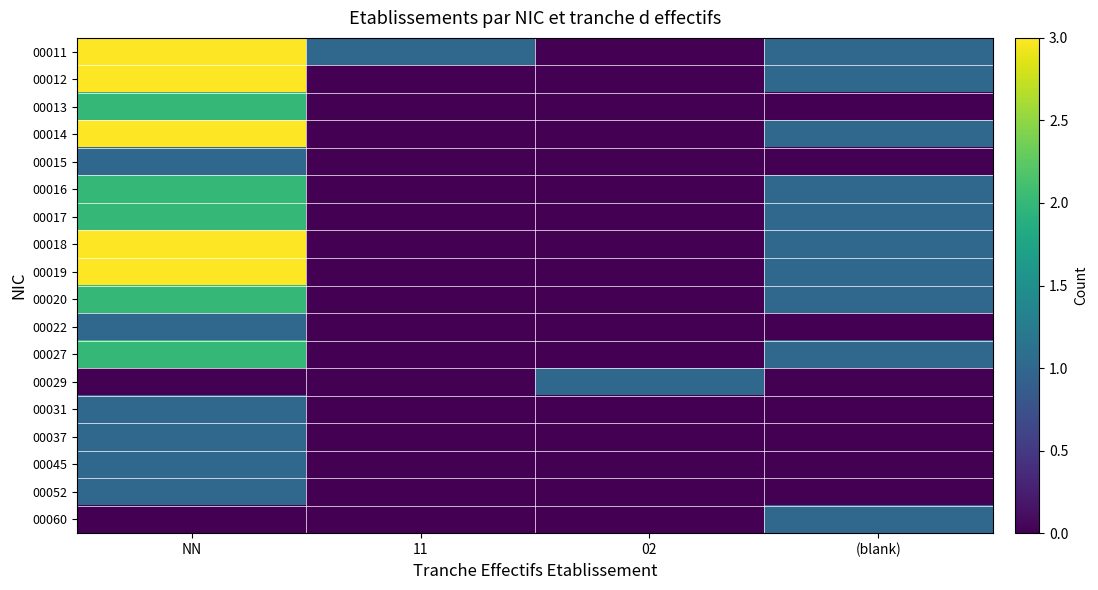

At 02, list the series in order from smallest to largest.

00011, 00012, 00013, 00014, 00015, 00016, 00017, 00018, 00019, 00020, 00022, 00027, 00031, 00037, 00045, 00052, 00060, 00029